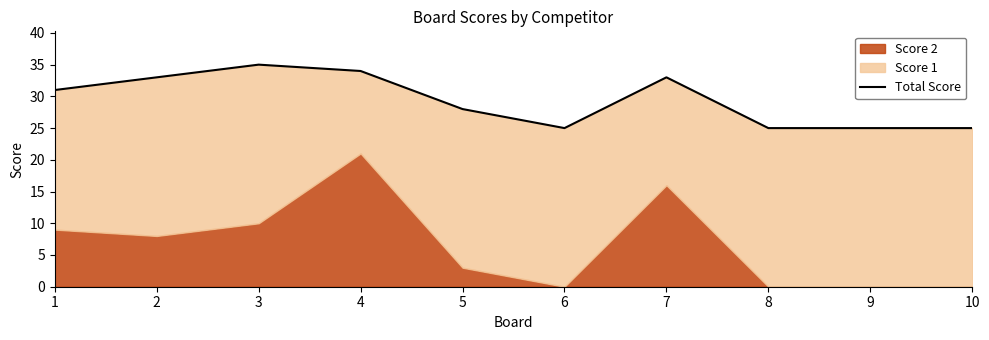

Reading left to right, what are all the values shown in this chart?

1=31	2=33	3=35	4=34	5=28	6=25	7=33	8=25	9=25	10=25